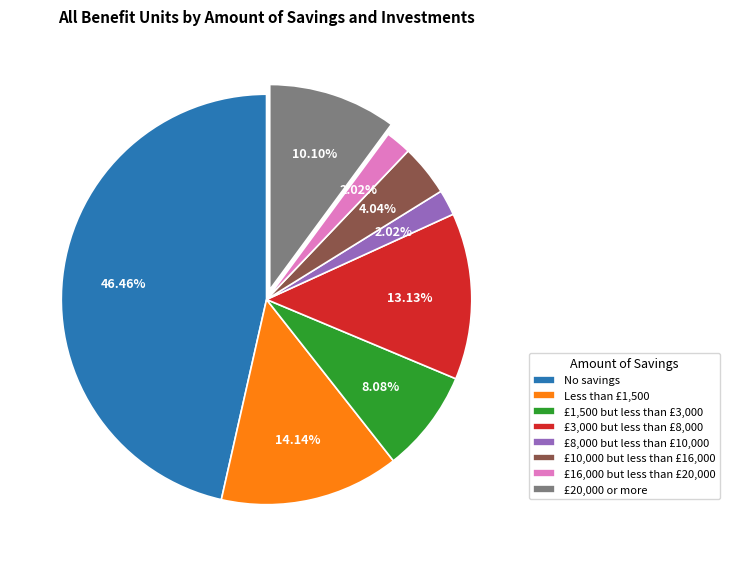

To the nearest percent, what percentage of the pie is £3,000 but less than £8,000?

13%